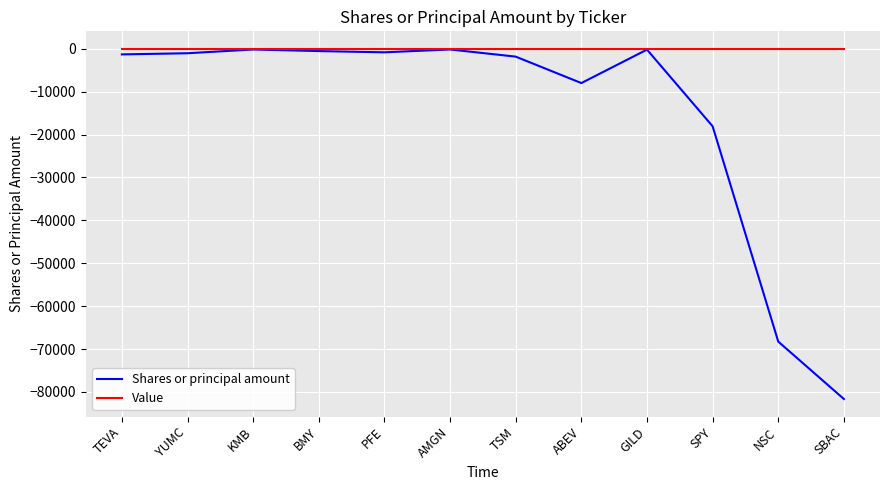

Is this an area chart (filled region under the line)?

No